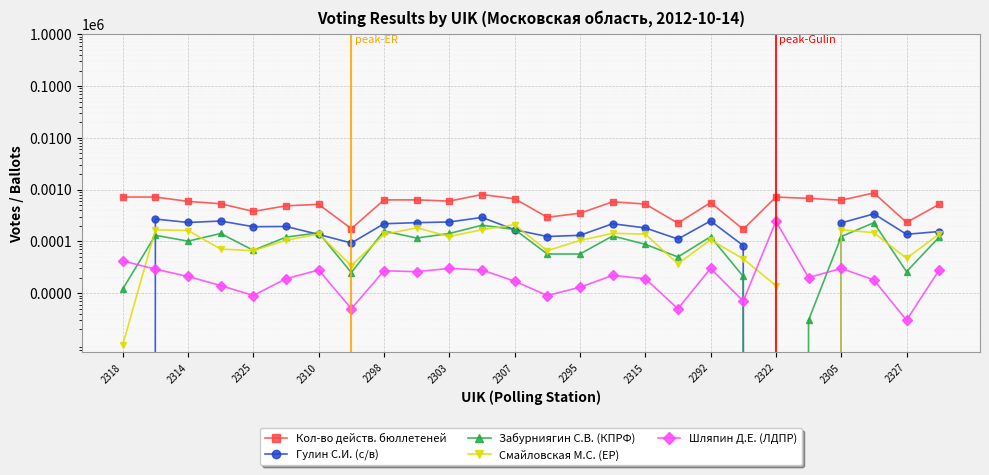

What is the maximum value for Кол-во действ. бюллетеней?

862